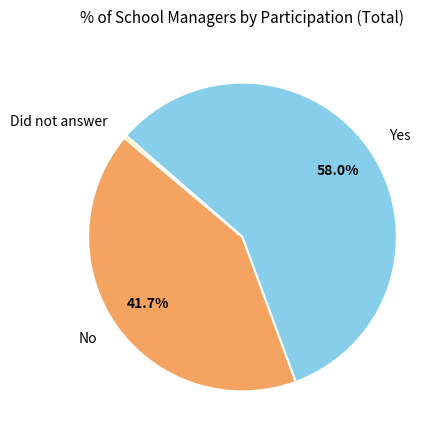

Between Yes and Did not answer, which is larger?

Yes